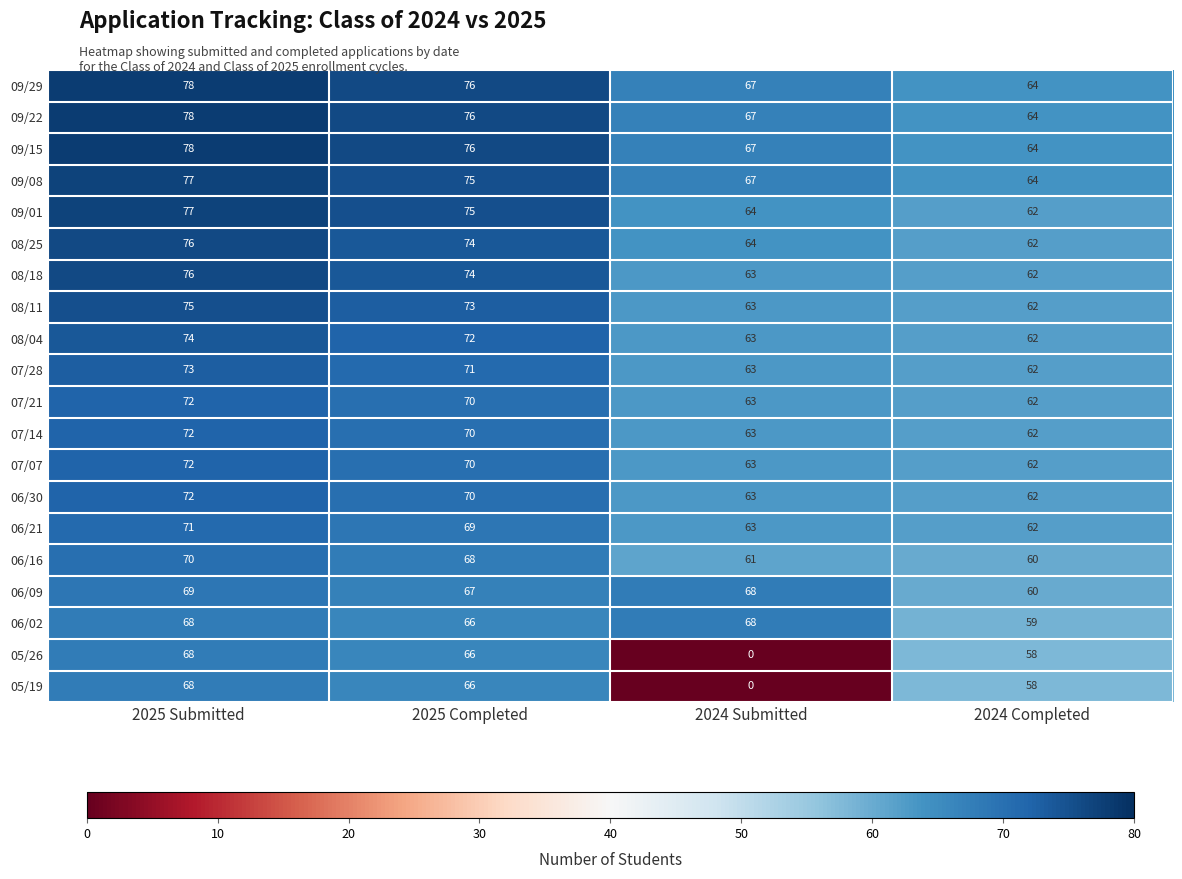

Which category has the lowest value across all series?

2024 Submitted